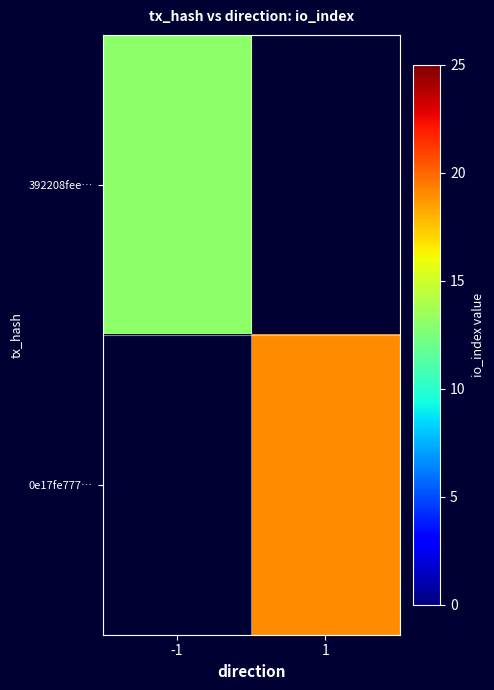

How many positive values does the 392208fee… series have?

1